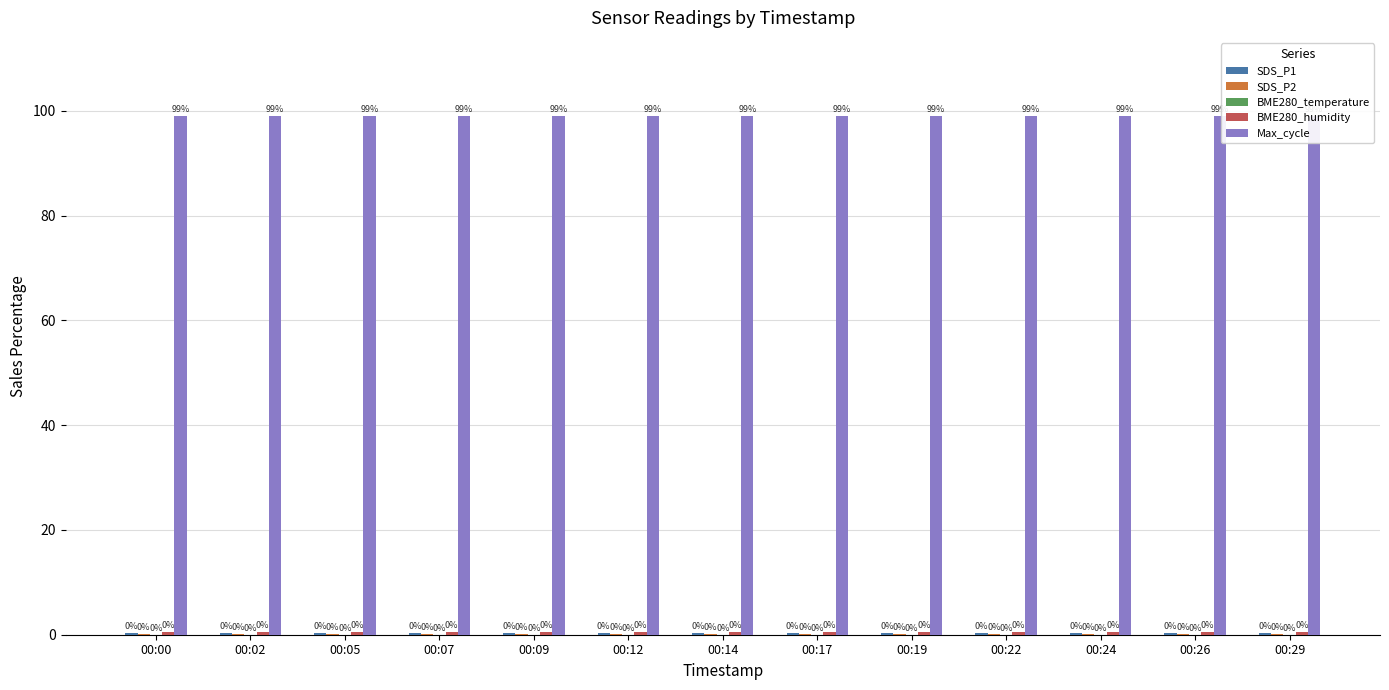

What value does the Max_cycle series have at 00:26?

99.0